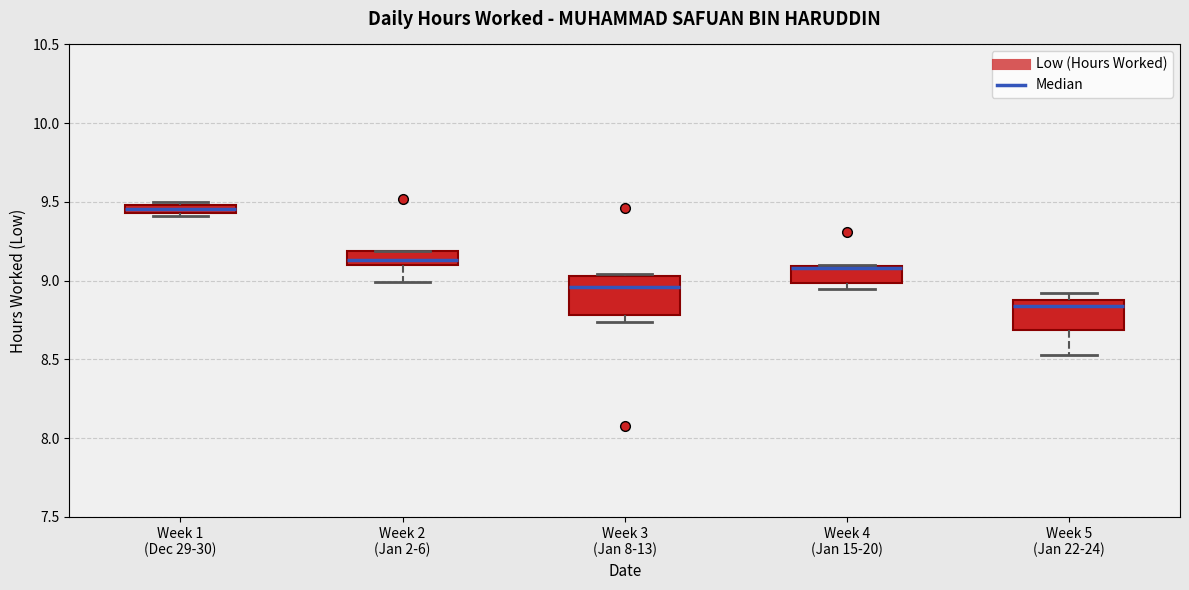

Which box is the tallest, from its lower edge to its upper edge?

Week 3 (Jan 8-13)